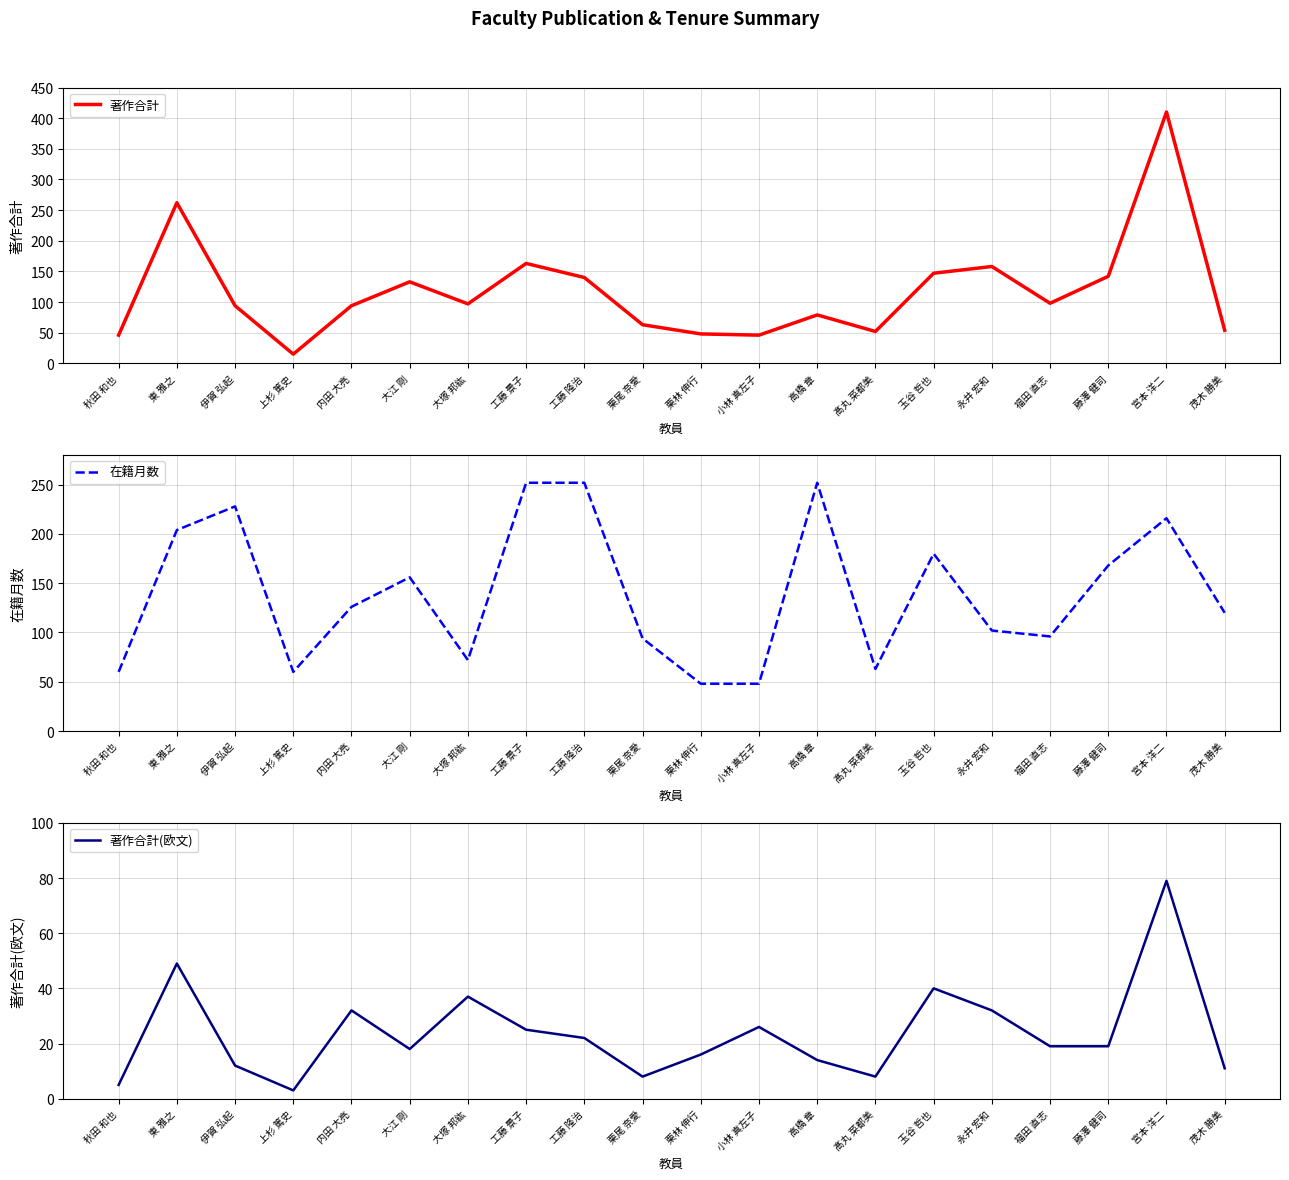

What is the average value of the 著作合計 series?

117